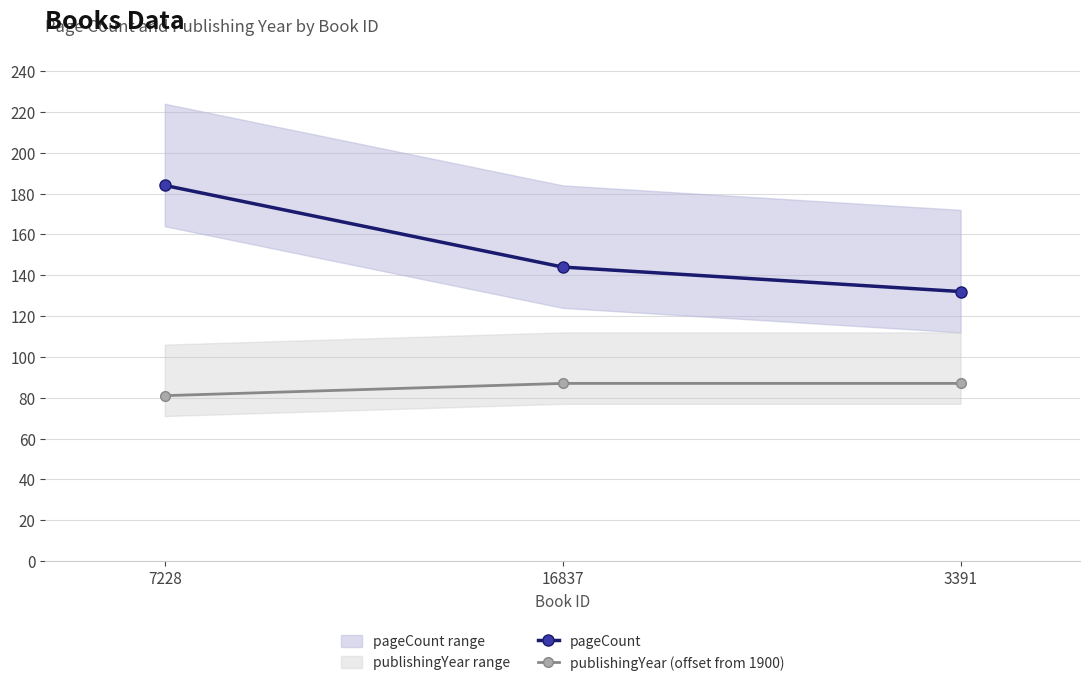

What is the spread (max minus min) of values at 16837?

57